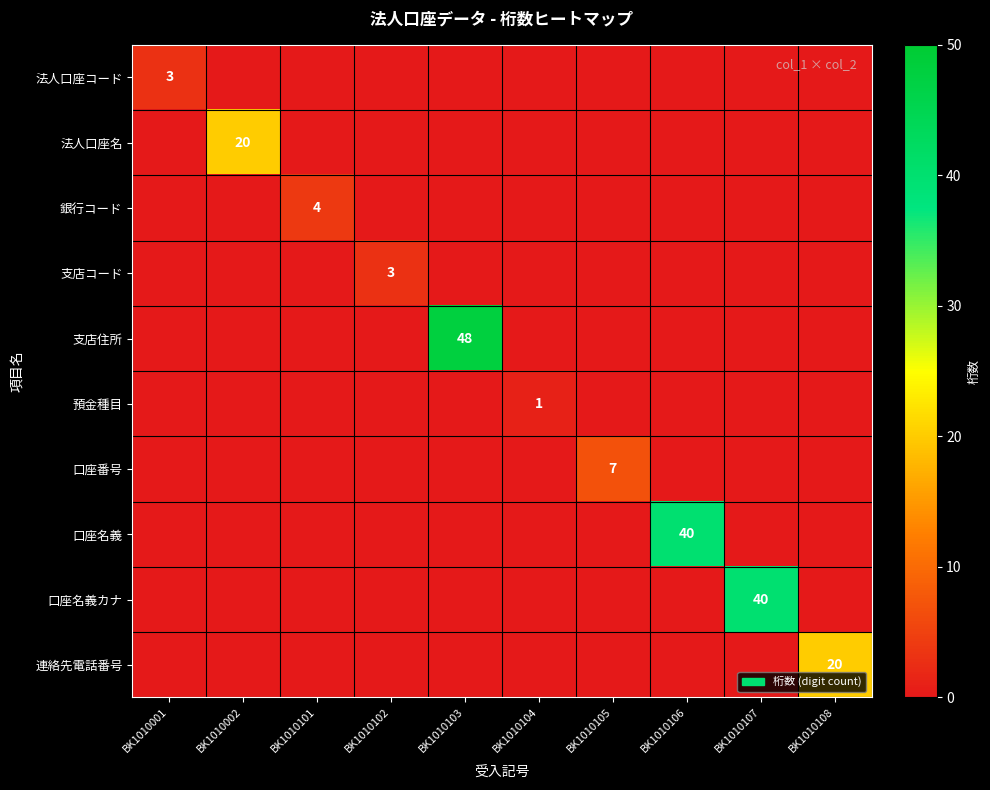

Is it true that 口座名義 equals 0 at BK1010001?

True